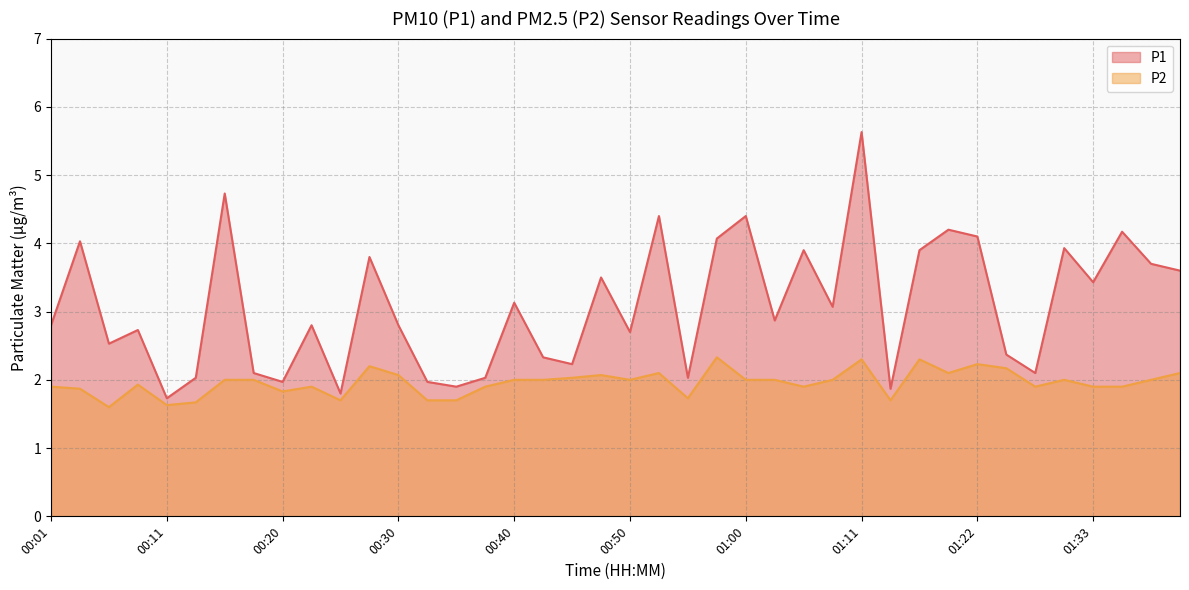

Which series has the largest range (max minus min)?

P1